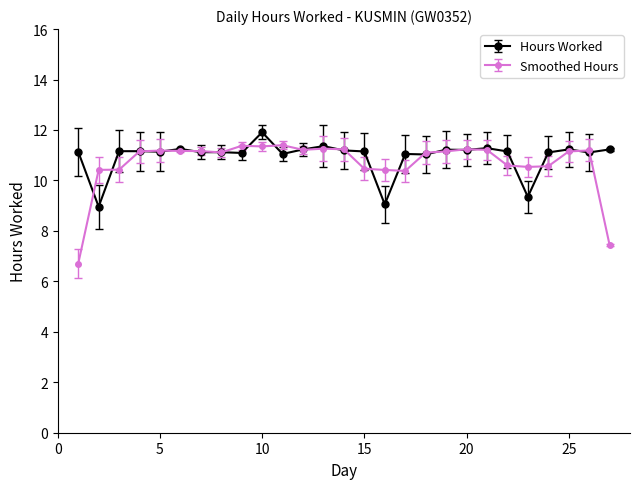

What is the lowest value of the Smoothed Hours series?

6.7